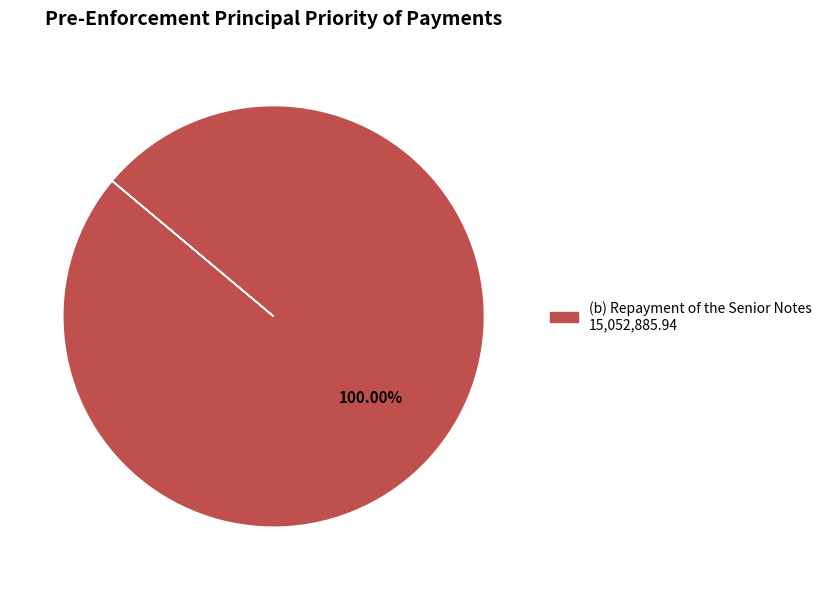

Does any single category account for the majority?

Yes